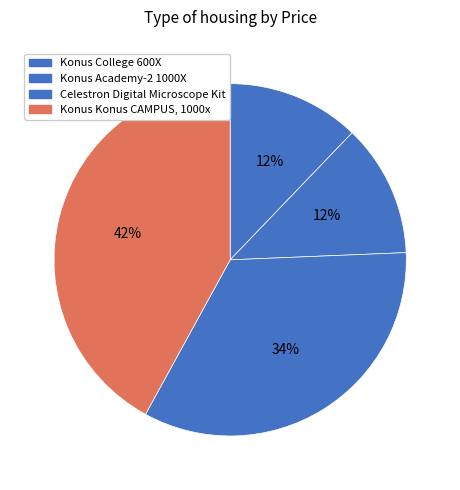

To the nearest percent, what is the average slice percentage?

25%